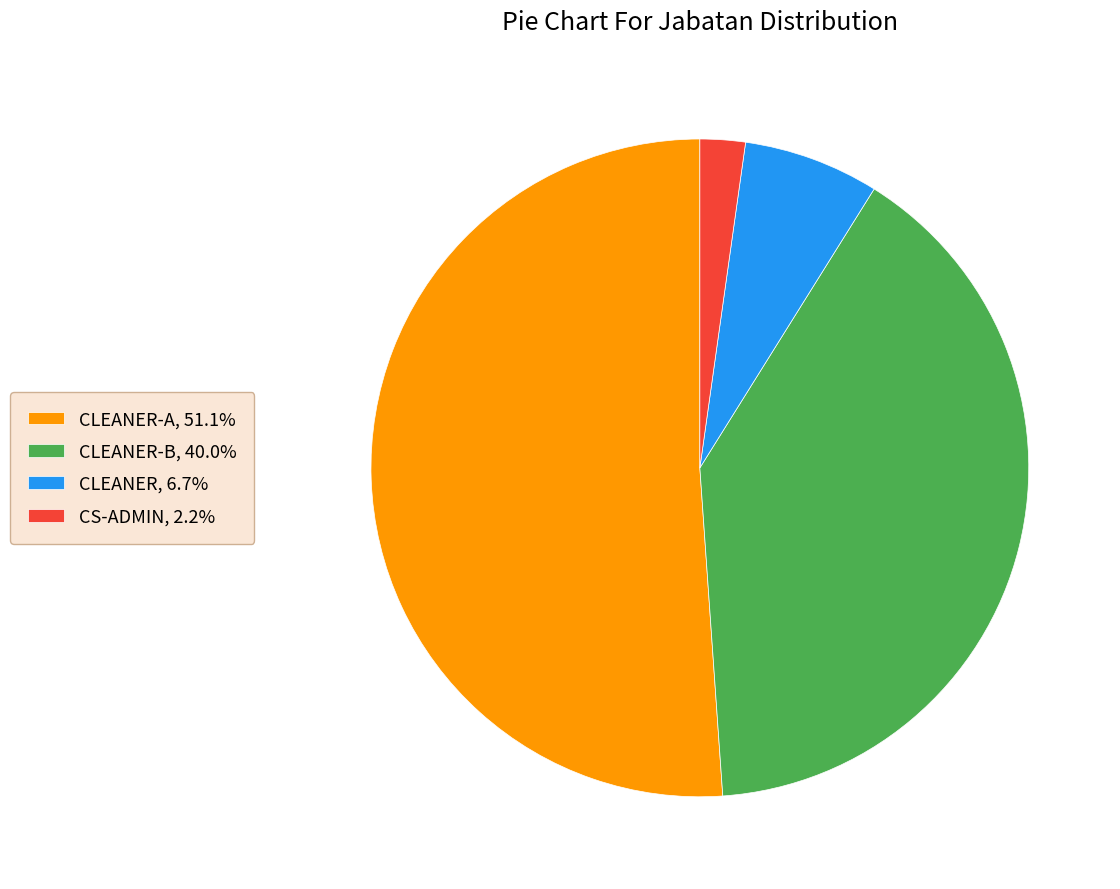

Combined, do CS-ADMIN, 2.2% and CLEANER-B, 40.0% account for over 50%?

No